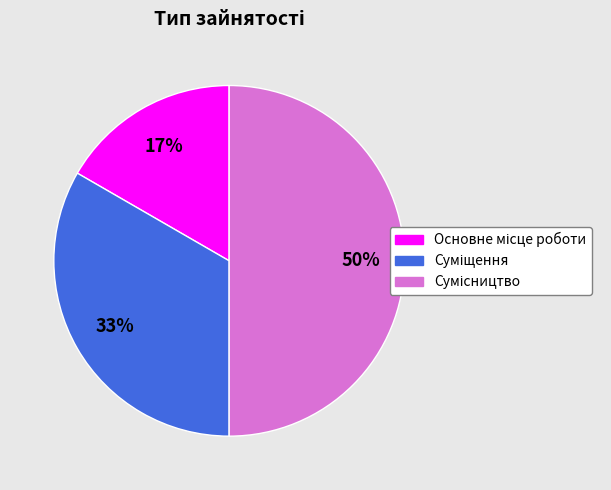

To the nearest percent, what is the difference between the largest and smallest slice percentages?

33%